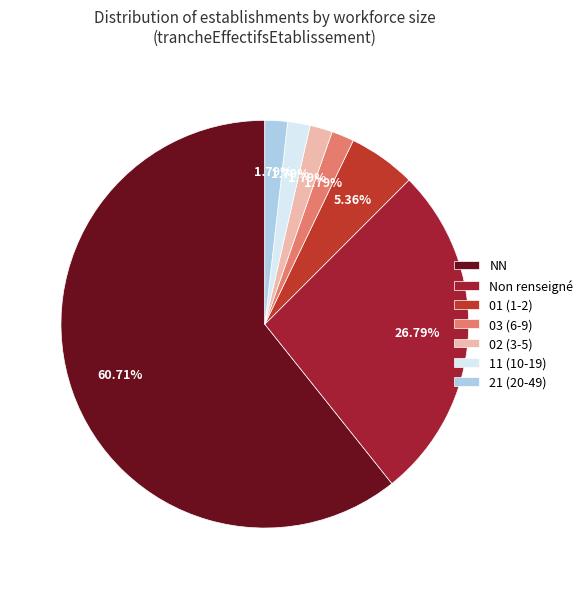

What is the smallest slice in the pie chart?

03